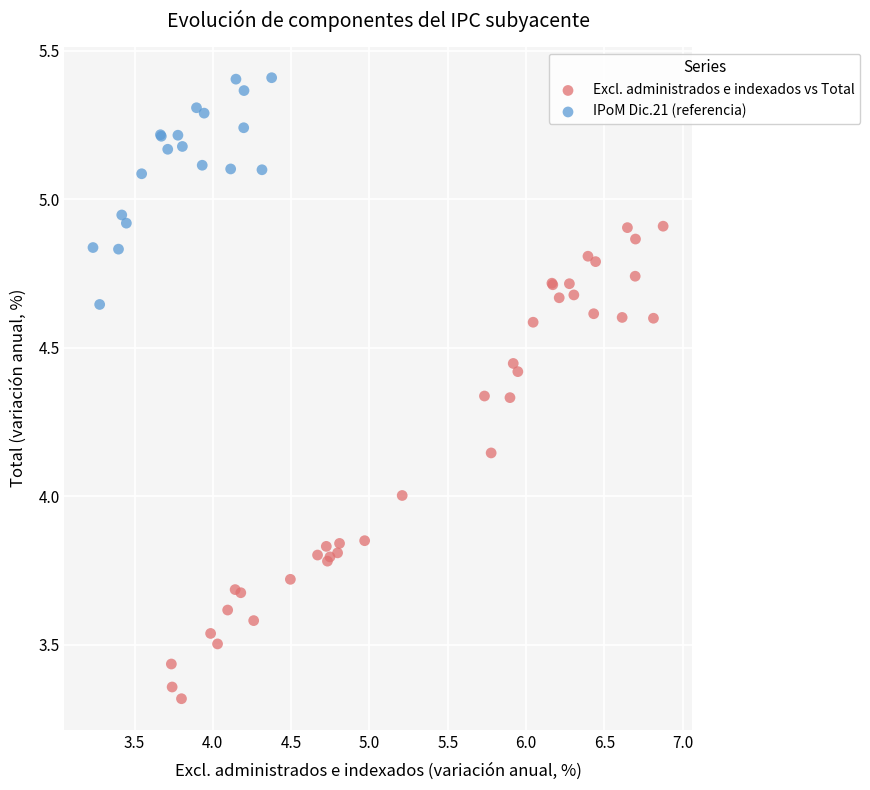

Which series has the widest spread of Y values?

Excl. administrados e indexados vs Total